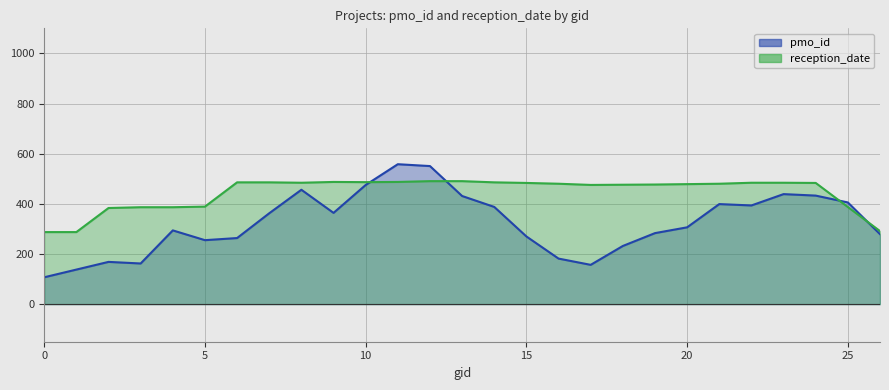

How many lines are shown in the chart?

2